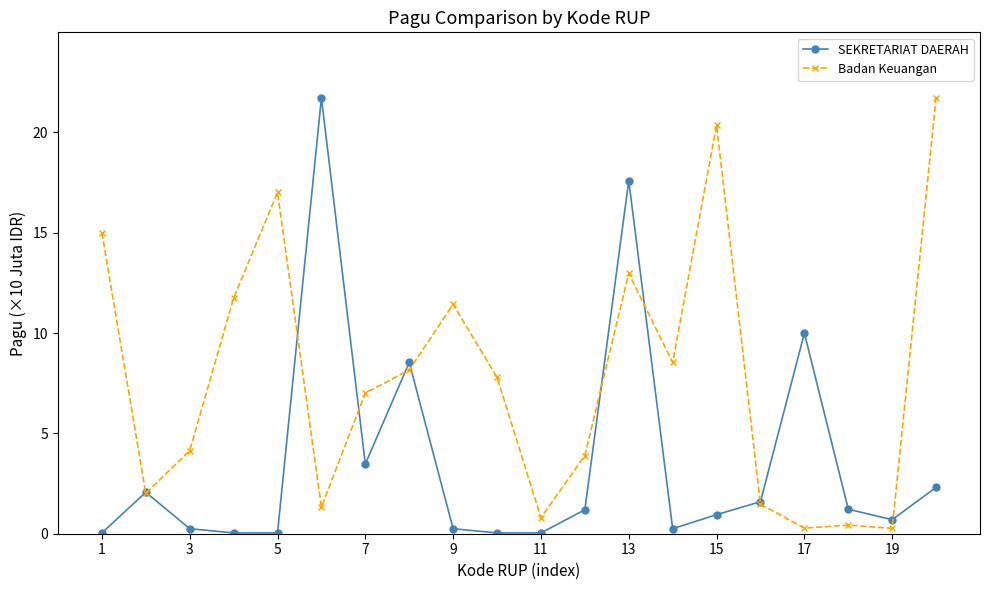

At how many categories does at least one series exceed 20?

3